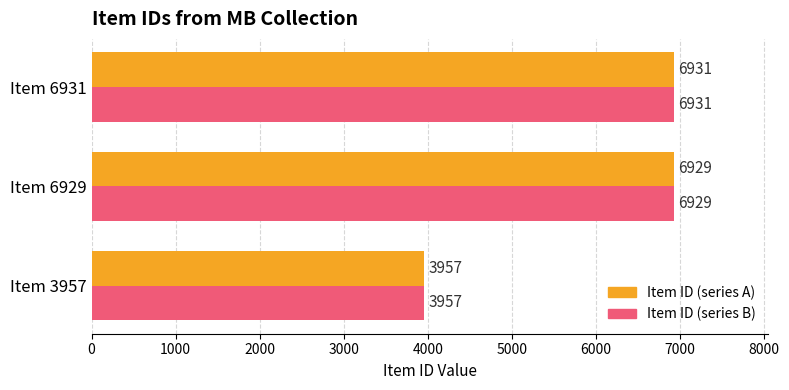

How many values in the Item ID (series B) series are below 6929?

1